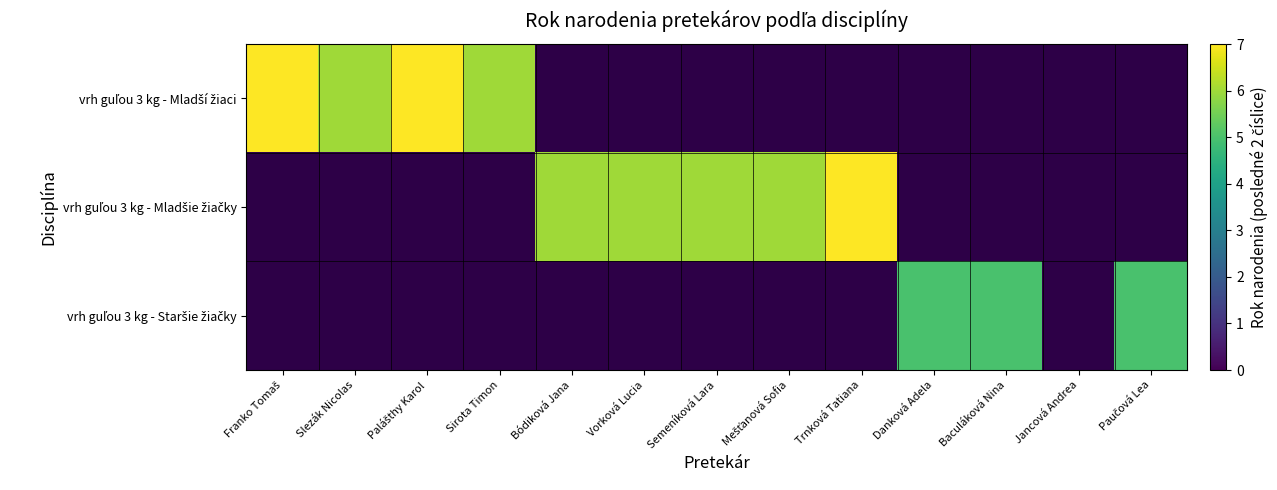

Which label corresponds to the largest value in the chart?

Franko Tomaš